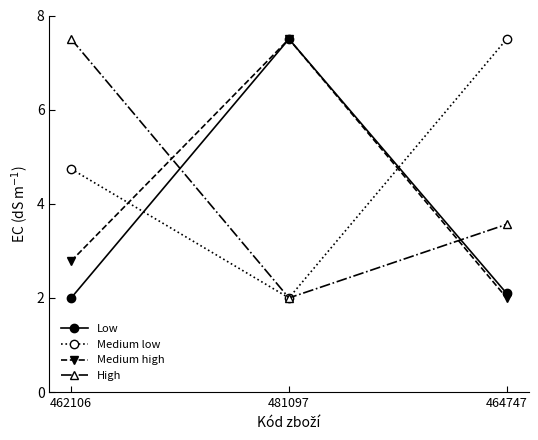

What is the sum of the Low values at 462106 and 464747?

4.1